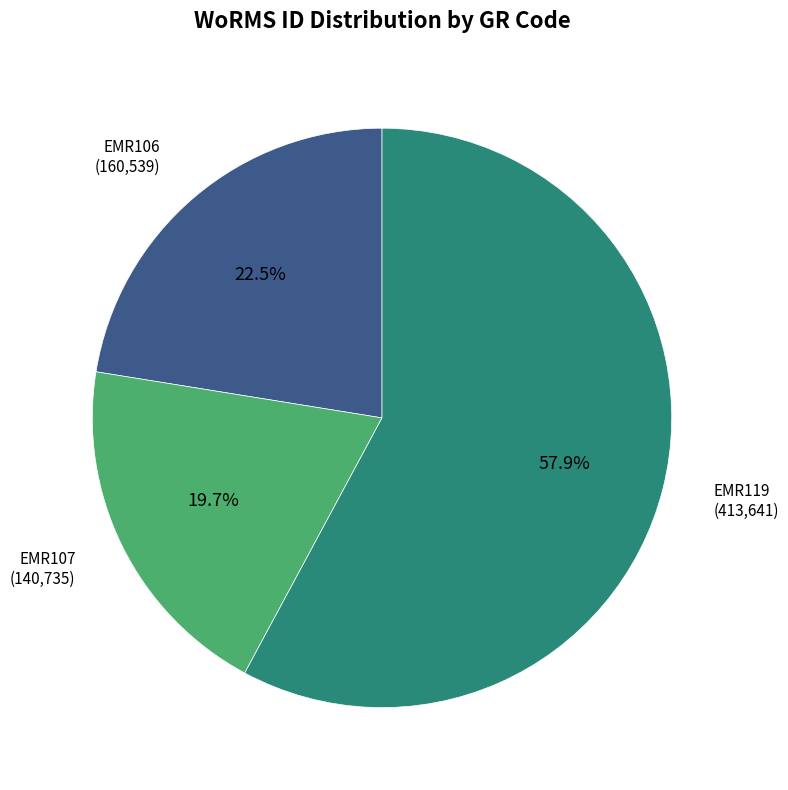

To the nearest percent, what is the difference between the largest and smallest slice percentages?

38%